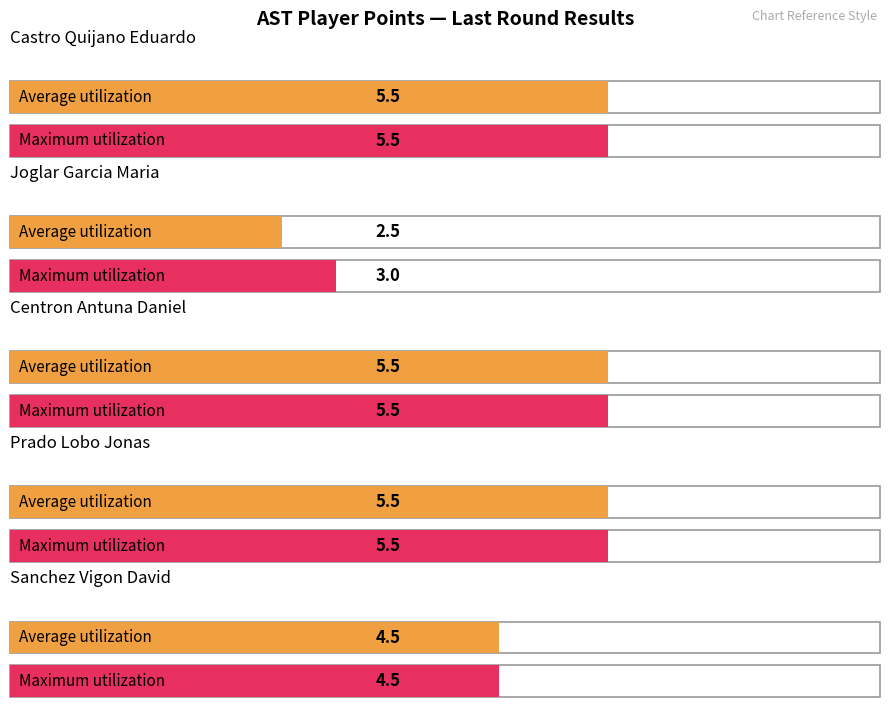

List the labels in order of Maximum utilization value, largest first.

Castro Quijano Eduardo, Centron Antuna Daniel, Prado Lobo Jonas, Sanchez Vigon David, Joglar Garcia Maria